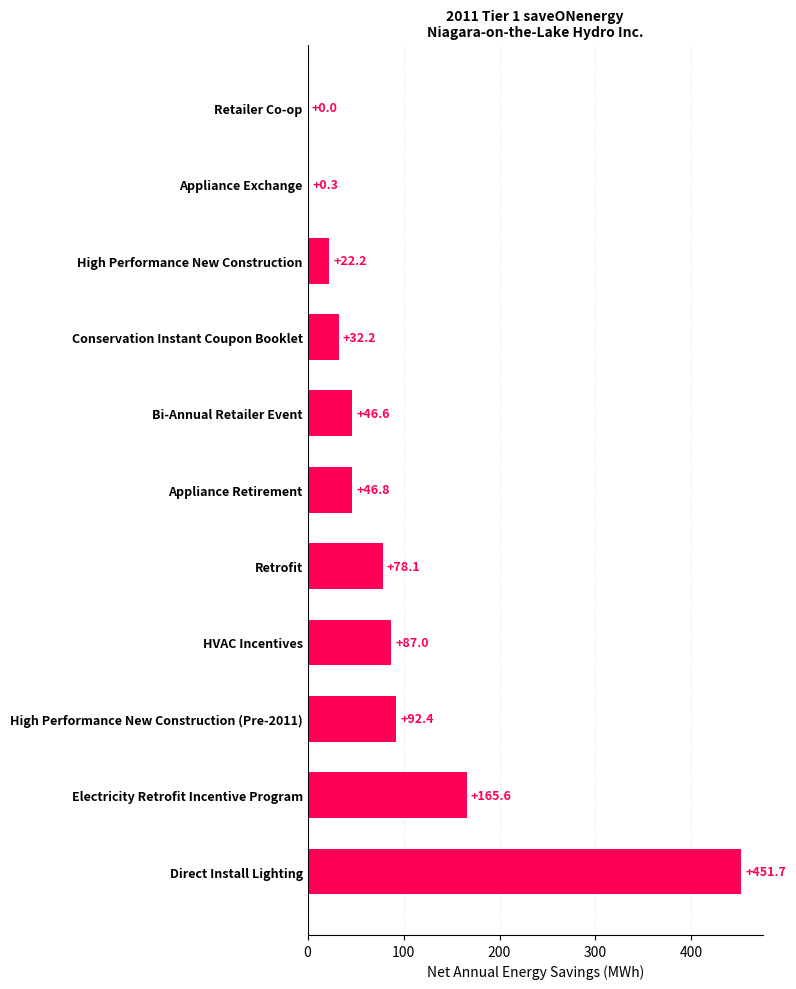

What is the sum of the values at Retailer Co-op and Conservation Instant Coupon Booklet?

32.2